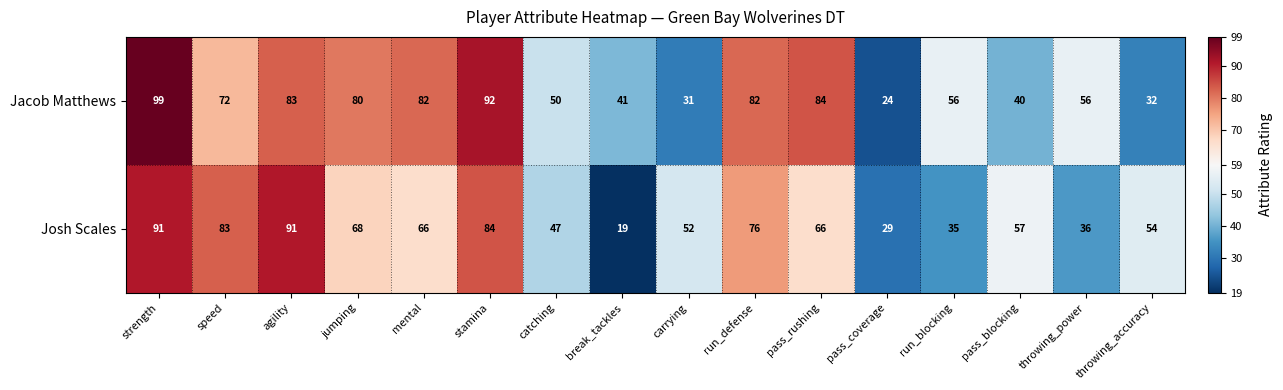

At which category is the sum across all series the highest?

strength